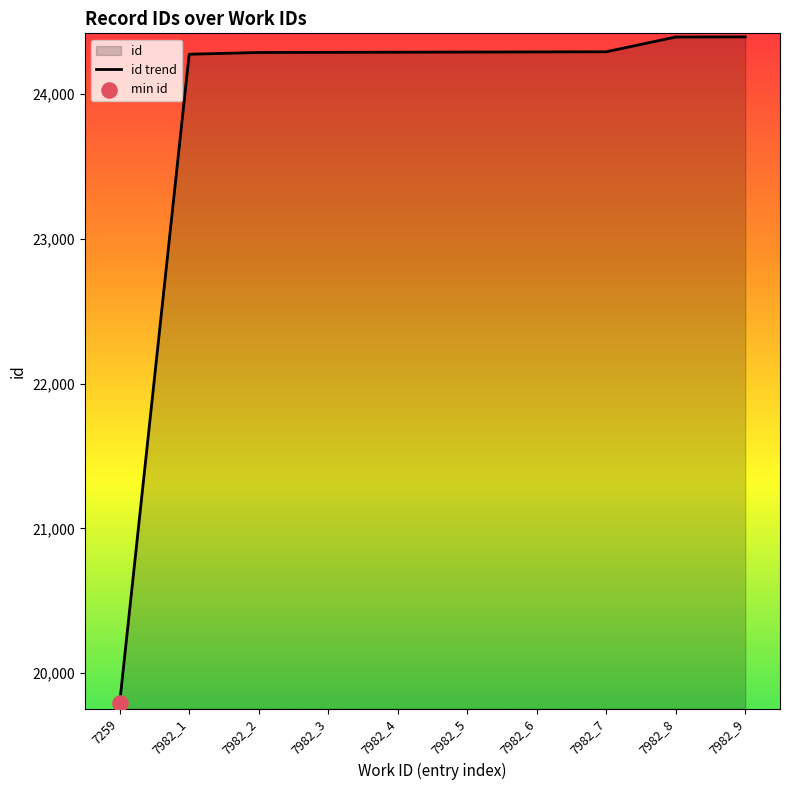

What is the change in value from 7259 to 7982_1?

+4483